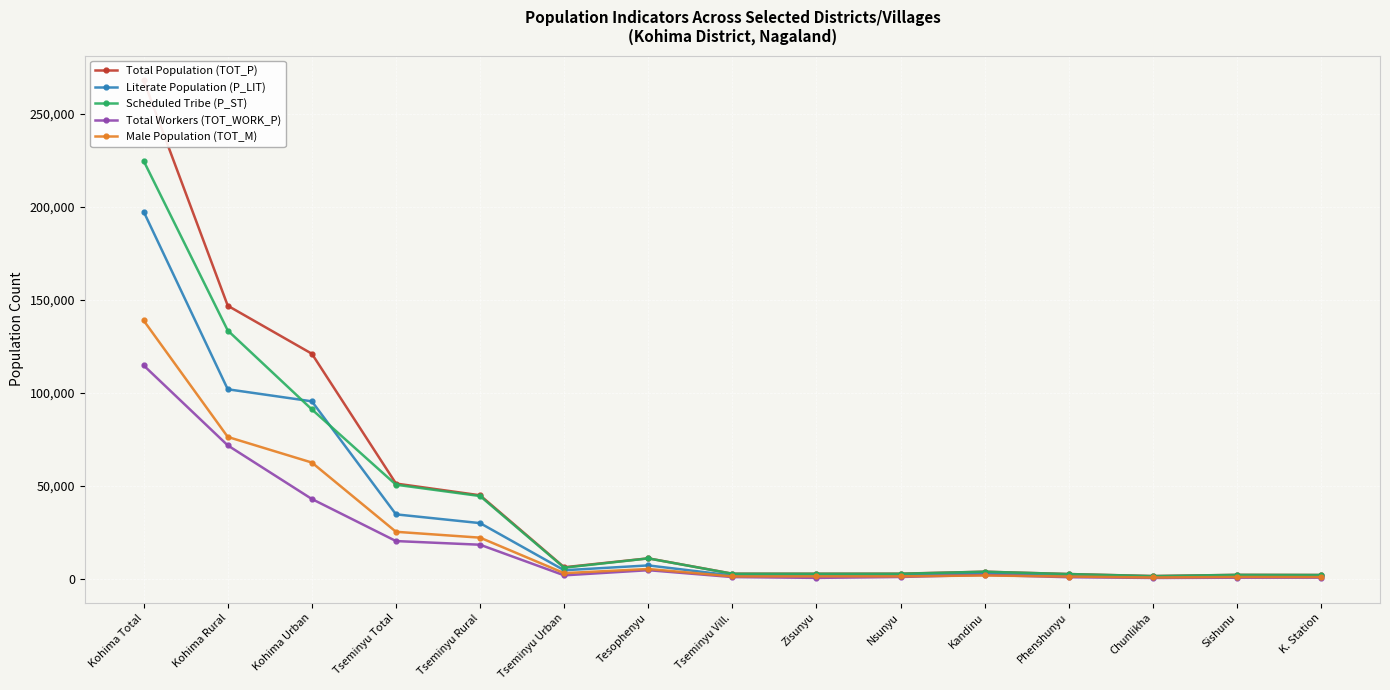

True or false: Male Population (TOT_M) and Scheduled Tribe (P_ST) intersect in this chart.

False